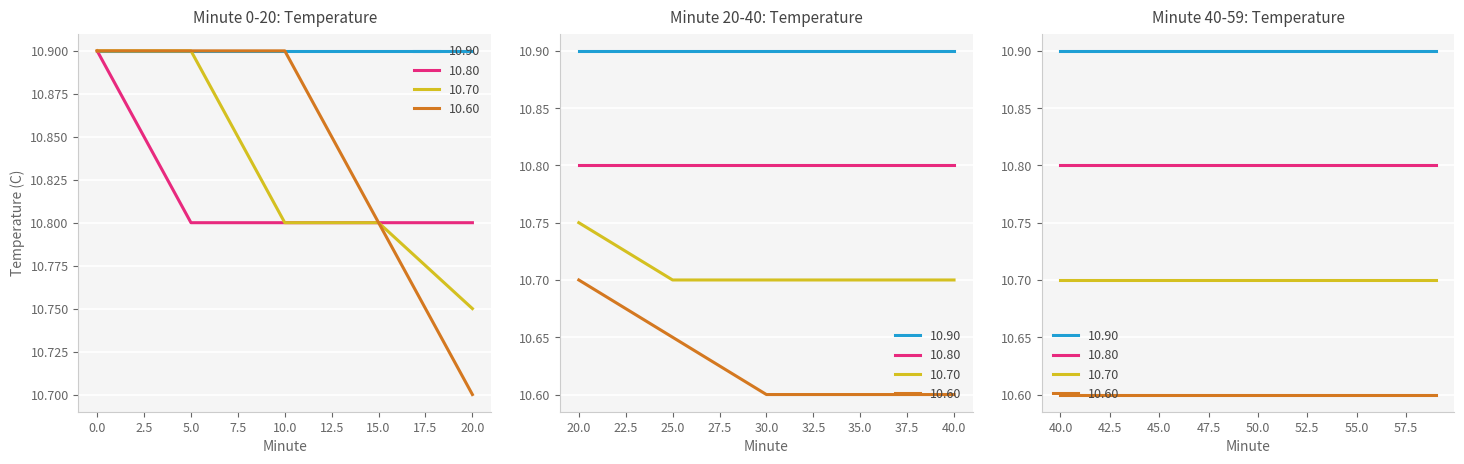

What is the value of the 10.70 point at the 13th from the left?

10.7